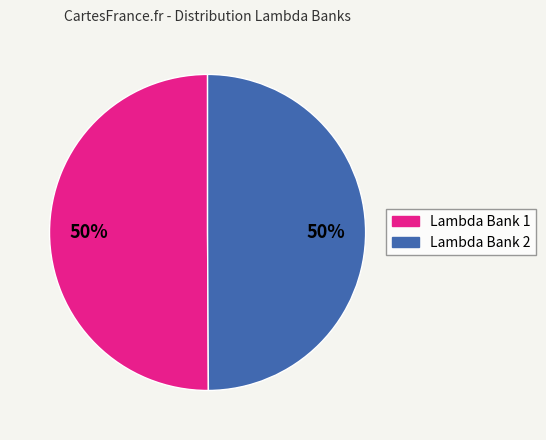

To the nearest percent, what is the average slice percentage?

50%